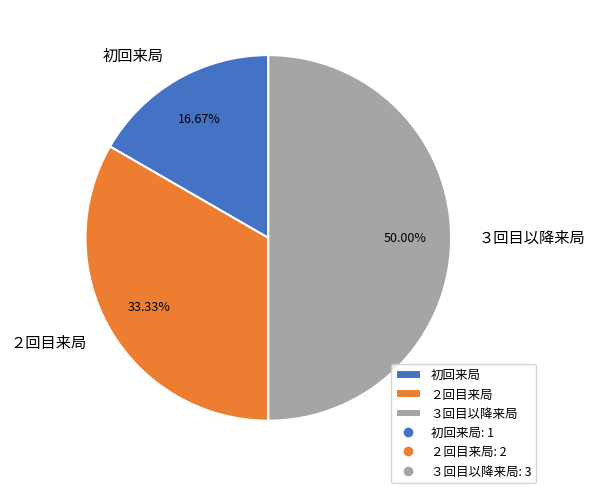

How many segments does this pie chart have?

3